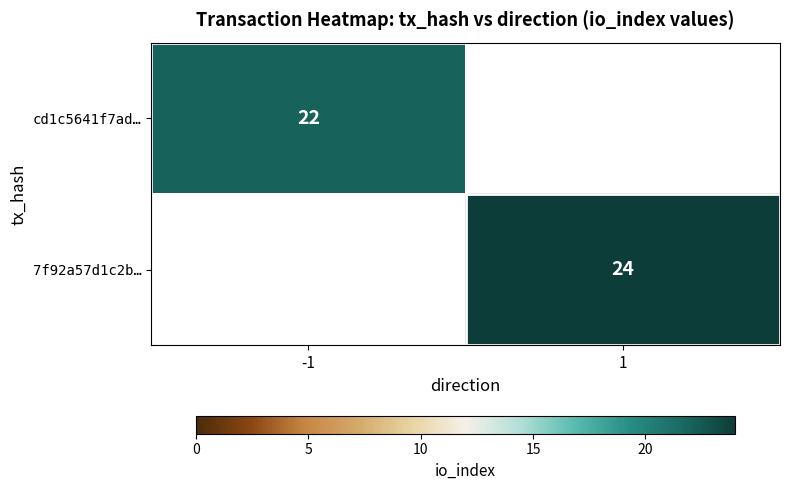

True or false: 7f92a57d1c2b… has a value of 24 at 1.

True